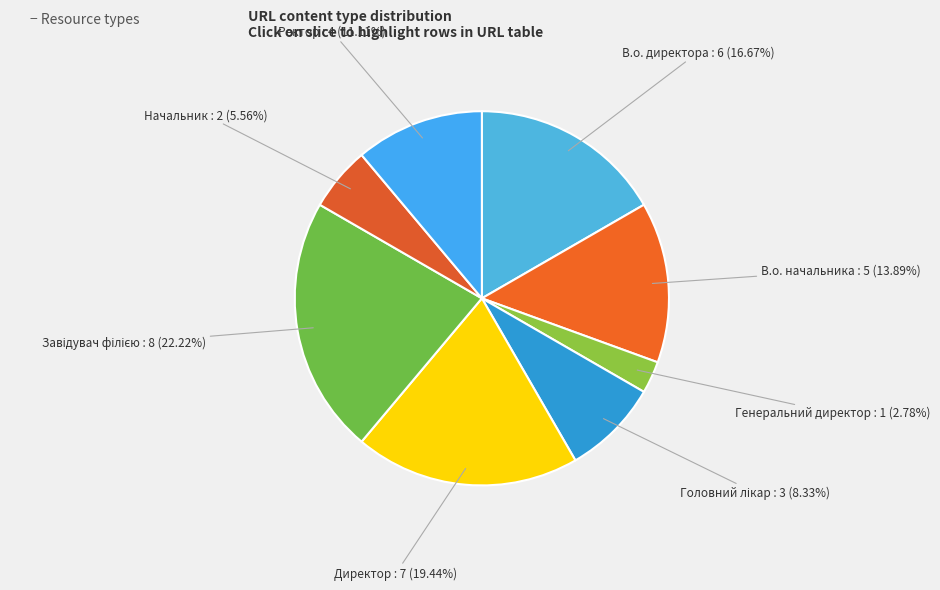

What is the smallest slice in the pie chart?

Генеральний директор